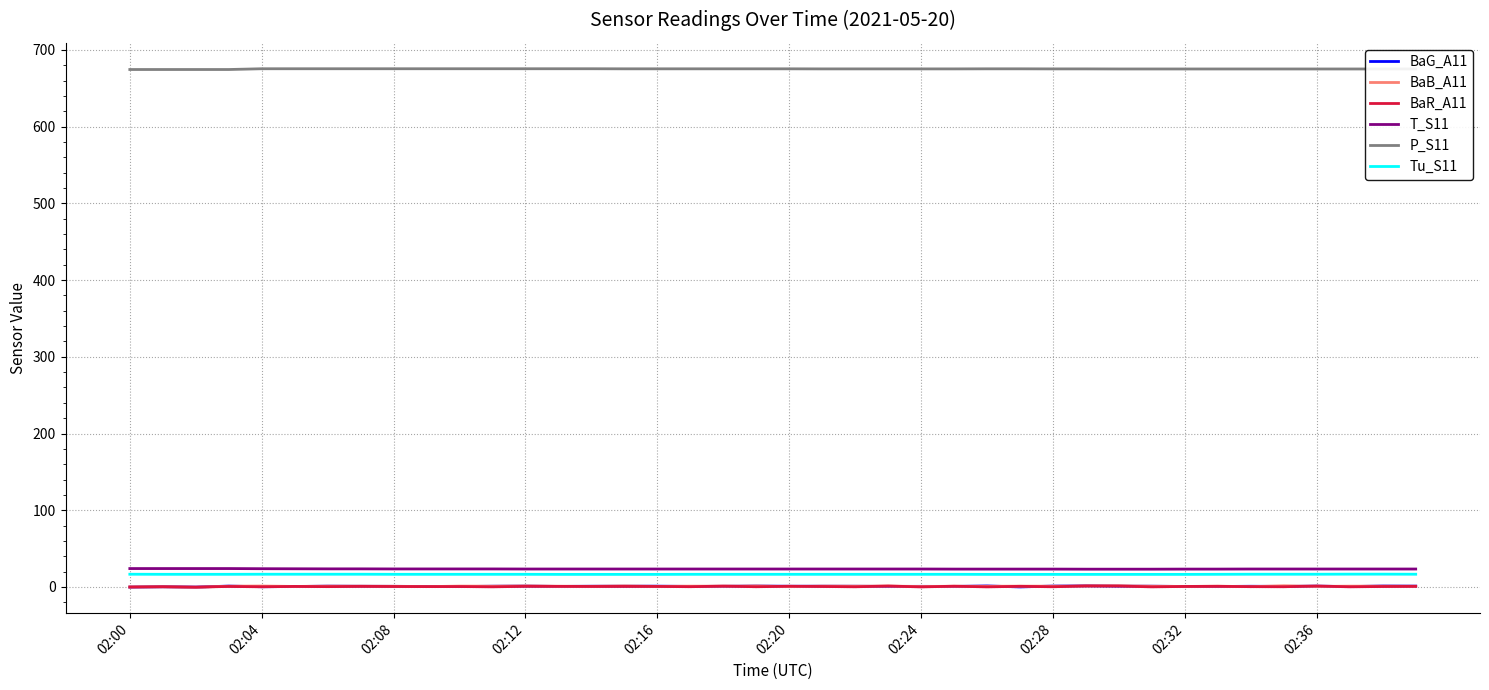

Which series has the largest total across all categories?

P_S11